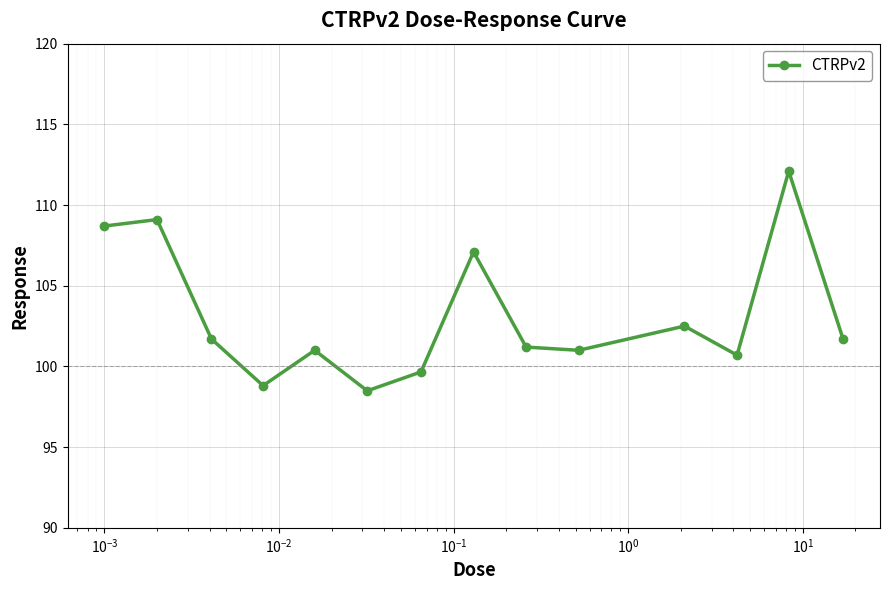

How many distinct data groups are displayed?

1